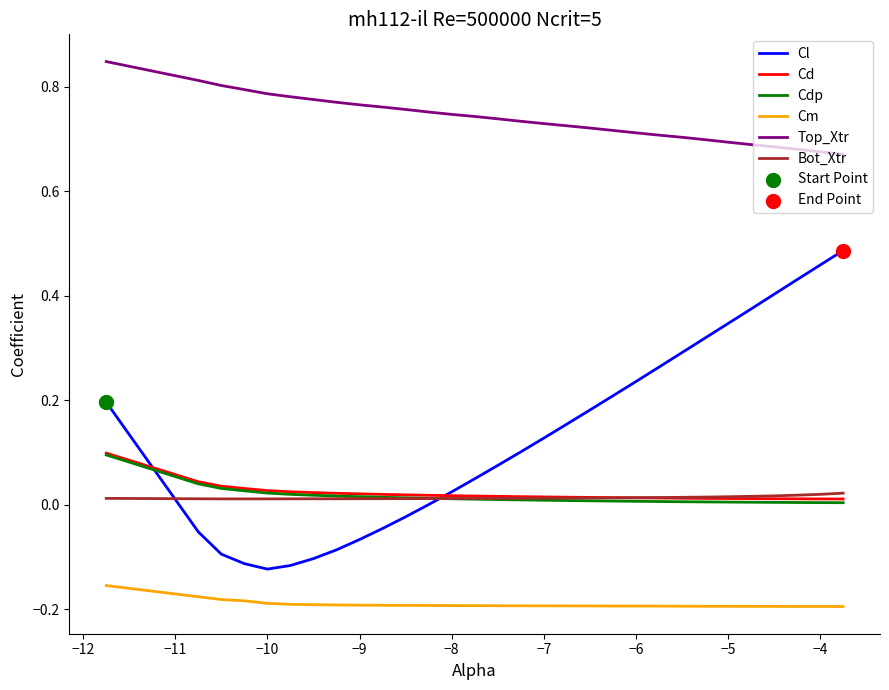

True or false: Cd and Cm intersect in this chart.

False